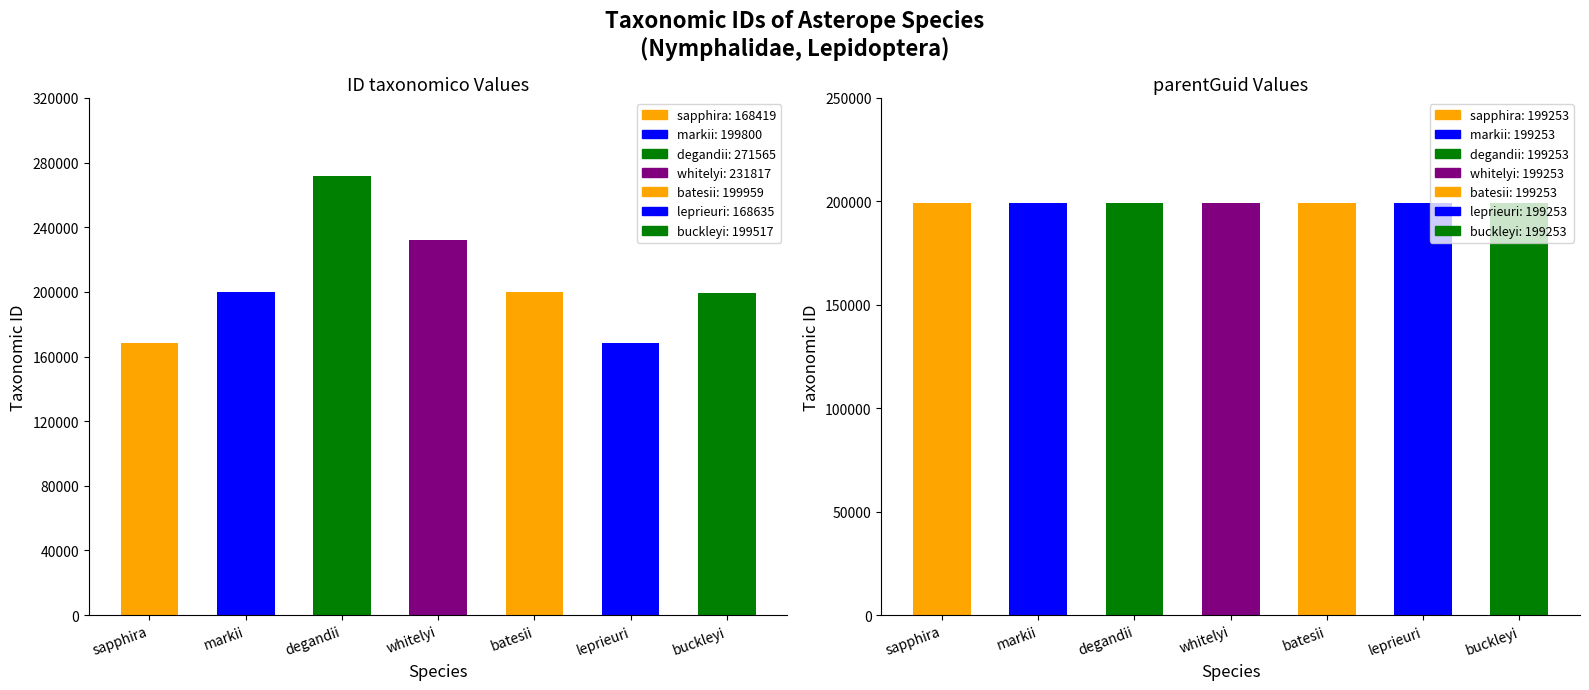

Reading left to right, what are all the values shown in this chart?

sapphira=168419	markii=199800	degandii=271565	whitelyi=231817	batesii=199959	leprieuri=168635	buckleyi=199517